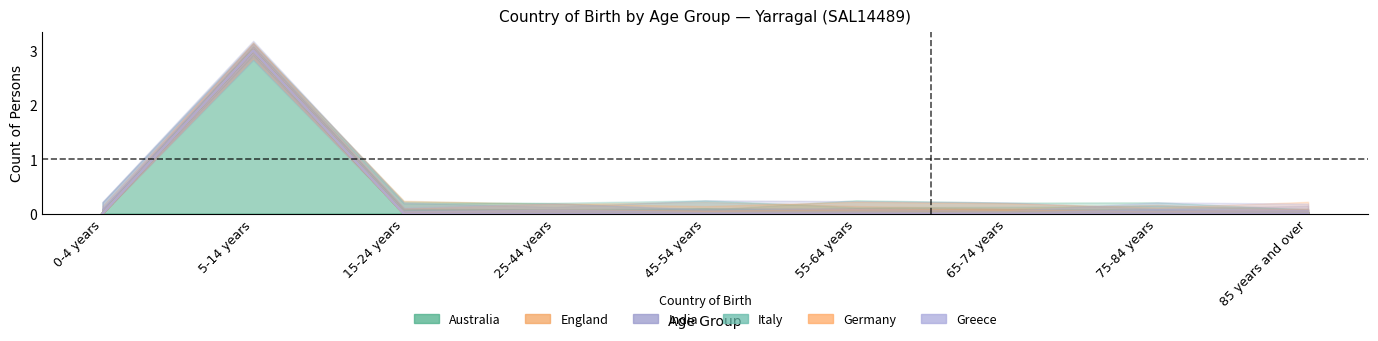

True or false: India and Italy intersect in this chart.

False